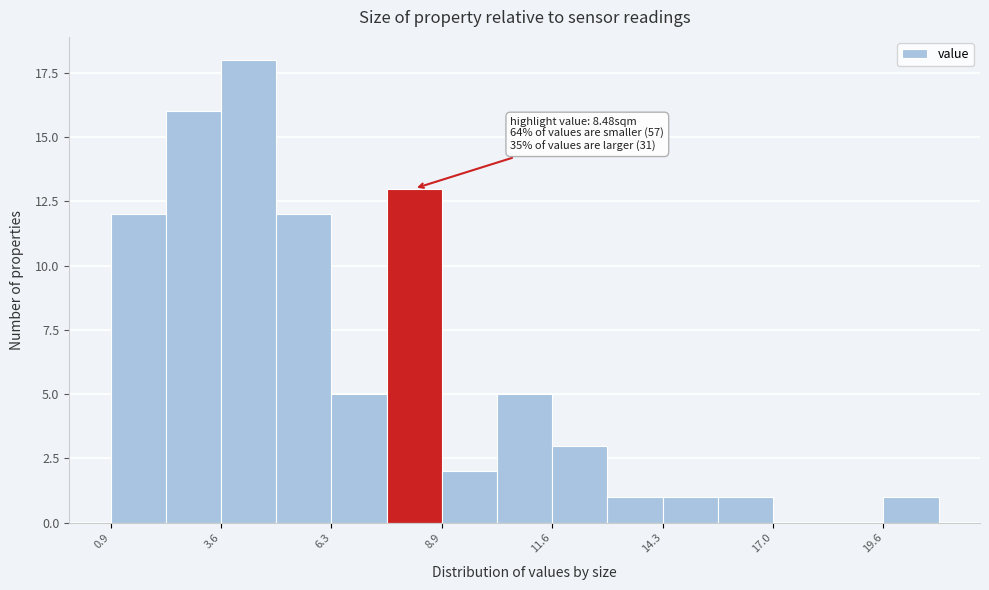

Read against the x-axis, roughly where is the centre of the tallest bar?

4.0